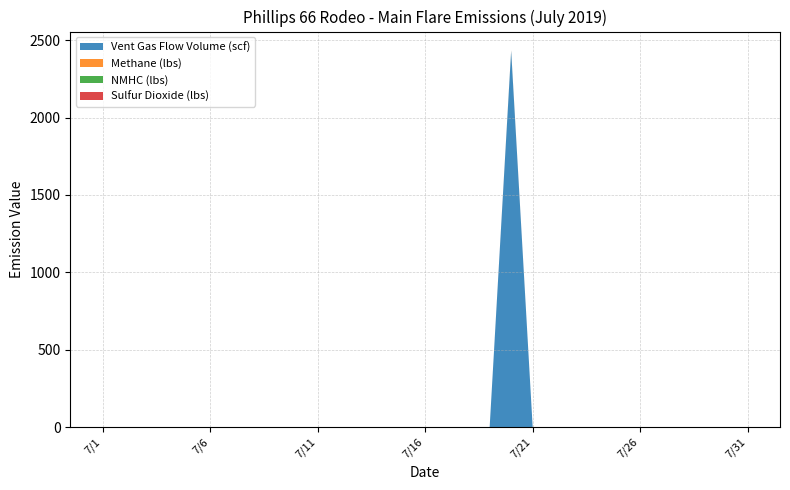

Reading left to right, extract all data points from this chart.

Vent Gas Flow Volume (scf): 0.0	0.0	0.0	0.0	0.0	0.0	0.0	0.0	0.0	0.0	0.0	0.0	0.0	0.0	0.0	0.0	0.0	0.0	0.0	2430.0	0.0	0.0	0.0	0.0	0.0	0.0	0.0	0.0	0.0	0.0	0.0
Methane (lbs): 0.0	0.0	0.0	0.0	0.0	0.0	0.0	0.0	0.0	0.0	0.0	0.0	0.0	0.0	0.0	0.0	0.0	0.0	0.0	1.1	0.0	0.0	0.0	0.0	0.0	0.0	0.0	0.0	0.0	0.0	0.0
NMHC (lbs): 0.0	0.0	0.0	0.0	0.0	0.0	0.0	0.0	0.0	0.0	0.0	0.0	0.0	0.0	0.0	0.0	0.0	0.0	0.0	1.3	0.0	0.0	0.0	0.0	0.0	0.0	0.0	0.0	0.0	0.0	0.0
Sulfur Dioxide (lbs): 0.0	0.0	0.0	0.0	0.0	0.0	0.0	0.0	0.0	0.0	0.0	0.0	0.0	0.0	0.0	0.0	0.0	0.0	0.0	1.5	0.0	0.0	0.0	0.0	0.0	0.0	0.0	0.0	0.0	0.0	0.0